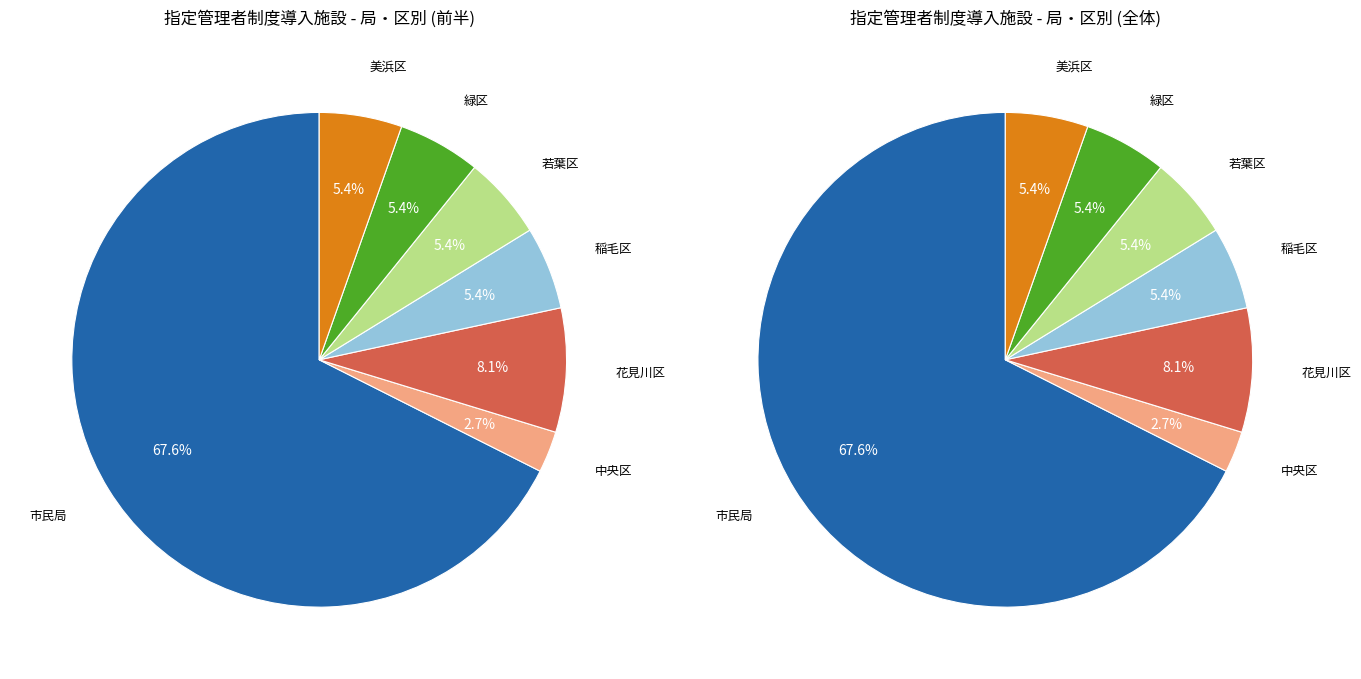

Count the number of slices in the pie.

7